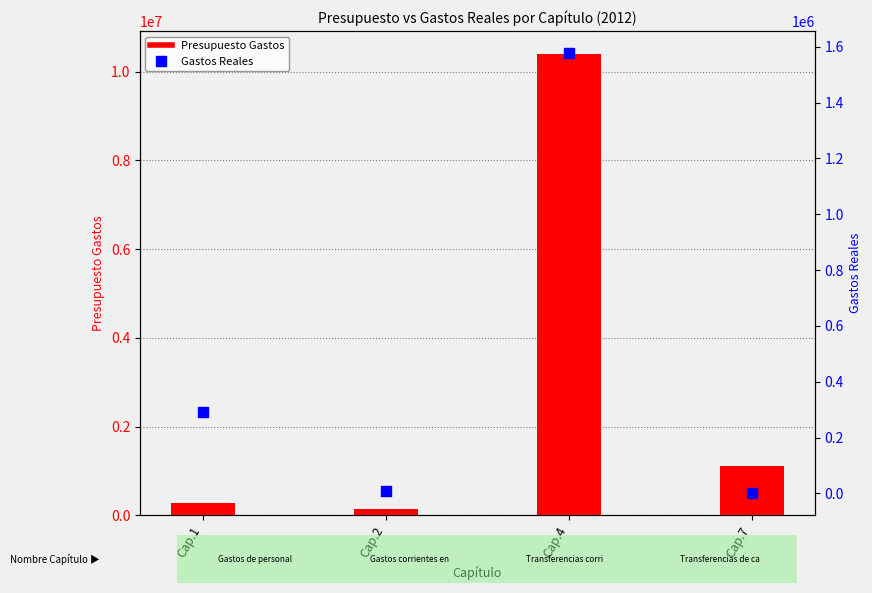

What are all the series names shown in the legend?

Presupuesto Gastos, Gastos Reales